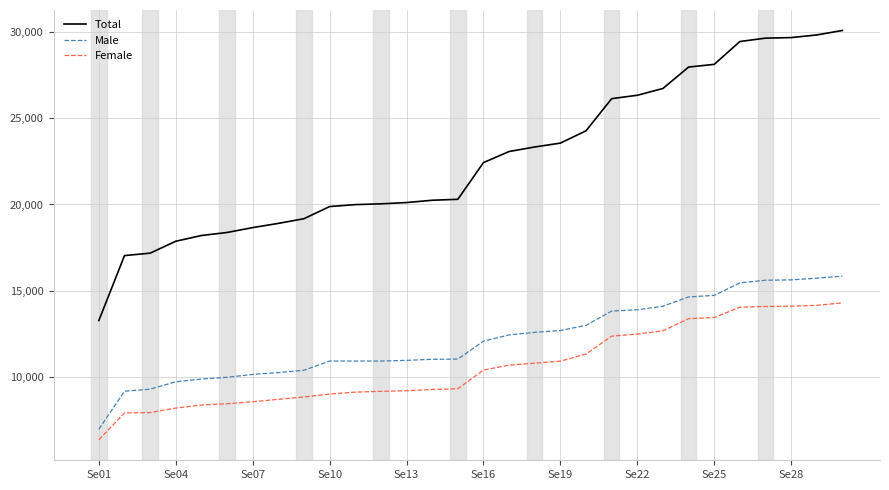

List the series in order of their peak value, highest first.

Total, Male, Female